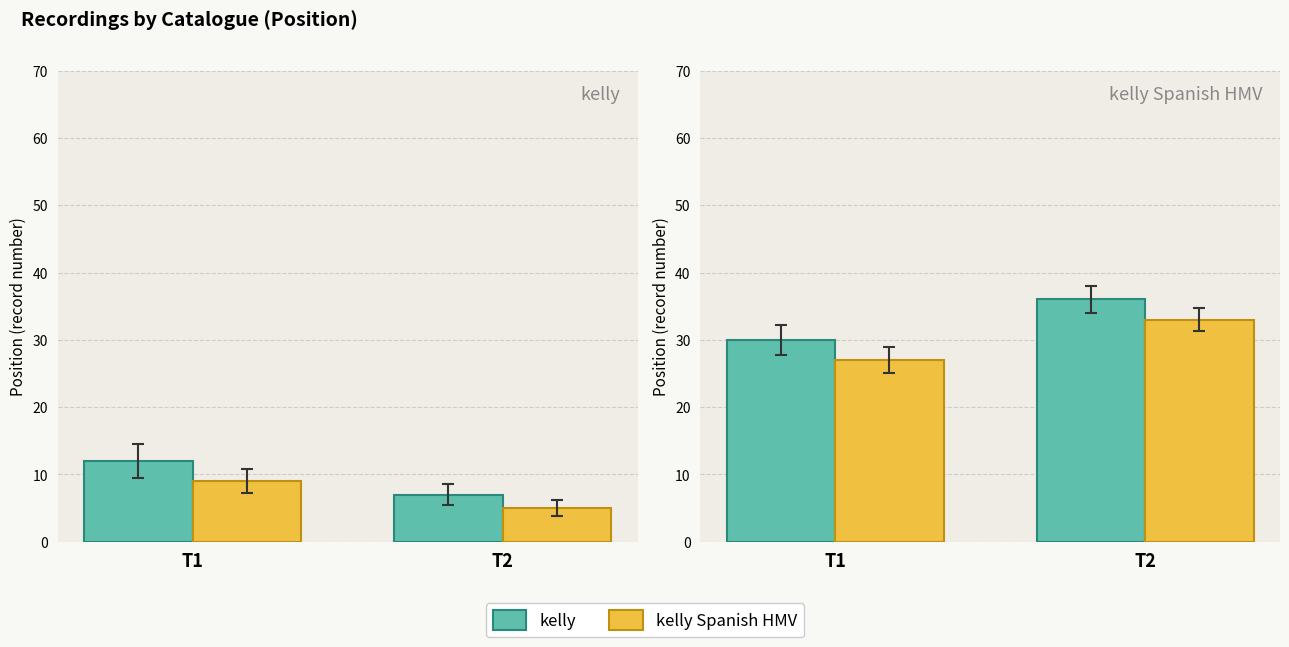

What is the sum of all kelly Spanish HMV values?

60